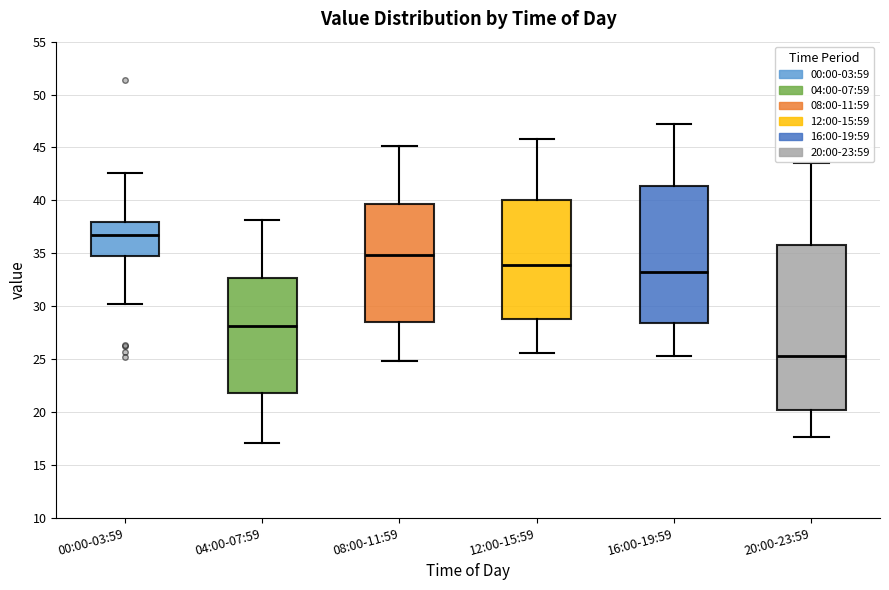

Reading left to right, transcribe this box plot: for each box, give where its median line is, the range the box spans, and where its two whiskers end, as read against the y-axis. The values are not printed on the chart, so give them approximately, as read against the axis.

00:00-03:59: median 37.0, box 34.5 to 38.0, whiskers 30.0 to 42.5
04:00-07:59: median 28.0, box 22.0 to 32.5, whiskers 17.0 to 38.0
08:00-11:59: median 35.0, box 28.5 to 39.5, whiskers 25.0 to 45.0
12:00-15:59: median 34.0, box 29.0 to 40.0, whiskers 25.5 to 46.0
16:00-19:59: median 33.0, box 28.5 to 41.5, whiskers 25.5 to 47.0
20:00-23:59: median 25.5, box 20.0 to 36.0, whiskers 17.5 to 43.5